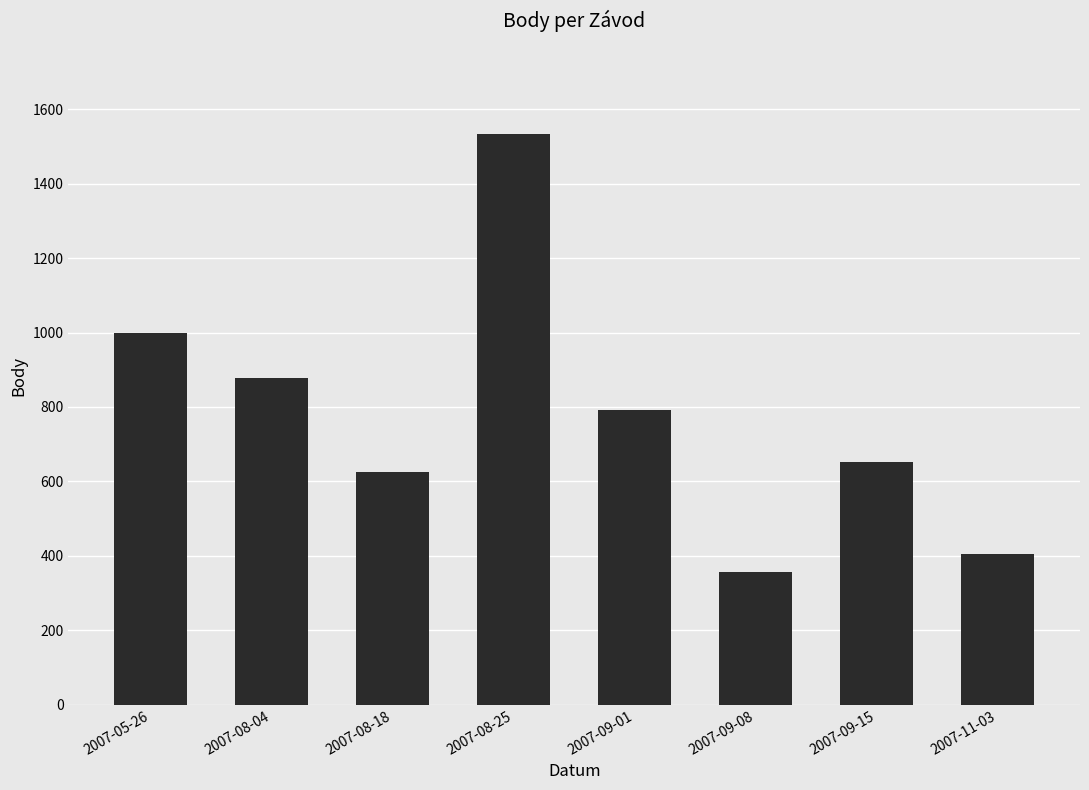

Read the value at 2007-09-08, to the nearest 100.

400